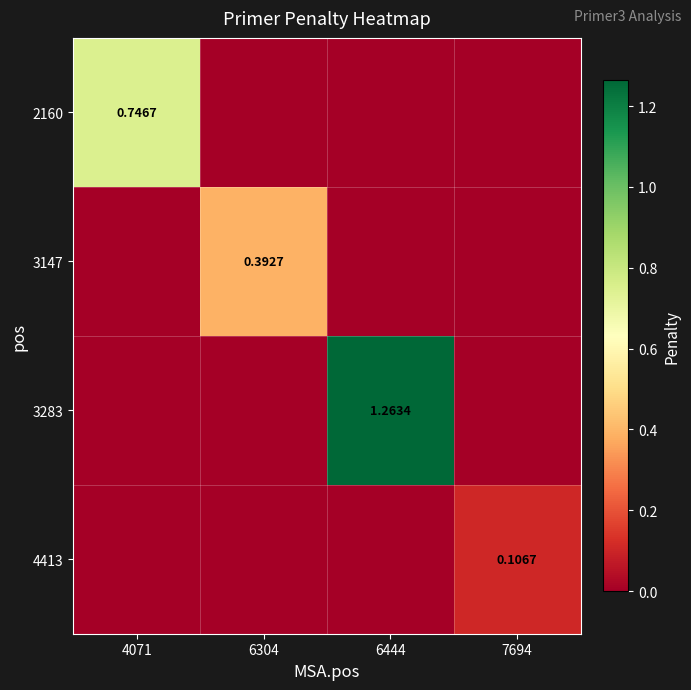

At which label is 4413 closest to 0?

4071